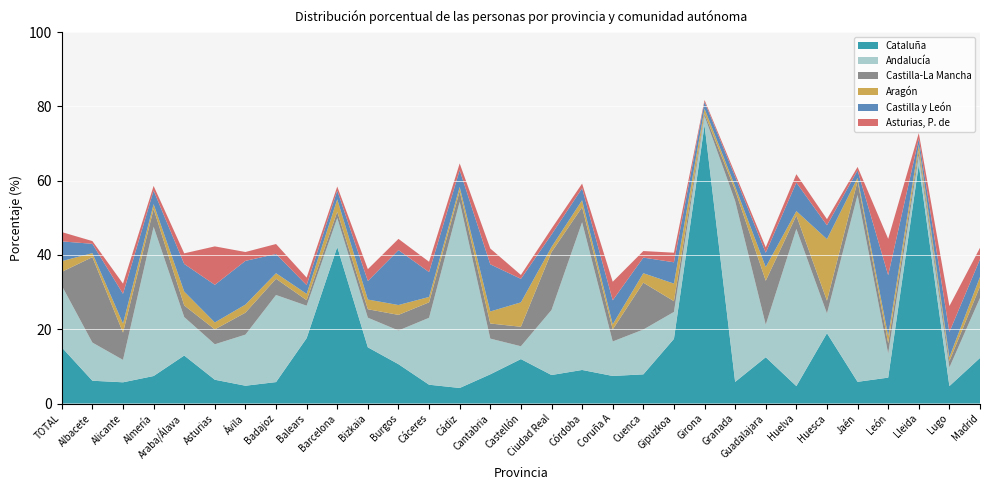

Reading right to left, extract all data points from this chart.

Cataluña: 12.3	4.7	64.3	7.0	5.8	18.9	4.7	12.5	5.8	75.0	17.4	7.8	7.4	9.0	7.7	12.0	7.9	4.2	5.1	10.6	15.1	42.1	17.6	5.8	4.8	6.4	12.9	7.4	5.7	6.1	15.1
Andalucía: 16.1	5.0	2.4	6.5	50.3	5.3	42.3	8.8	48.7	2.4	7.2	12.1	9.3	39.8	17.5	3.5	9.6	50.1	18.0	9.1	8.0	7.8	8.7	23.4	13.8	9.5	10.3	40.2	6.0	10.3	16.6
Castilla-La Mancha: 3.1	1.7	1.3	2.8	3.7	3.5	3.6	11.8	2.9	0.7	2.9	12.6	3.2	4.1	15.6	5.2	4.1	2.9	4.2	4.2	2.3	1.7	1.5	4.4	5.9	4.0	3.1	4.8	7.3	23.0	3.7
Aragón: 2.5	1.1	1.6	2.0	0.9	16.6	1.2	3.7	1.1	1.3	4.7	2.5	1.4	1.9	1.4	6.6	3.2	1.1	1.4	2.6	2.6	3.3	1.7	1.5	2.2	1.9	3.7	1.3	2.5	1.1	2.9
Castilla y León: 4.8	6.8	1.6	16.3	2.0	3.7	7.7	3.9	2.6	1.9	5.7	4.2	6.5	3.2	3.4	6.3	12.7	4.5	6.7	14.8	5.0	2.3	2.4	5.2	11.8	10.1	7.4	3.6	8.0	2.5	5.3
Asturias, P. de: 3.1	7.0	1.5	9.8	0.9	1.6	2.2	1.4	0.8	0.5	2.6	1.8	5.0	1.3	1.6	1.1	4.3	1.8	2.8	3.0	3.2	1.1	2.0	2.7	2.4	10.3	2.9	1.3	2.7	0.7	2.5